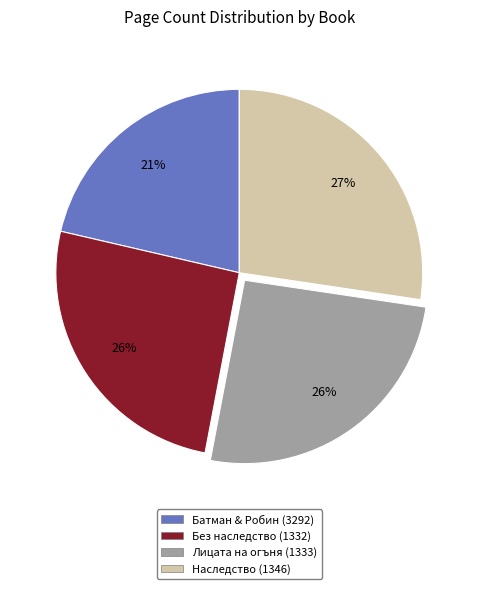

How many slices are in this pie chart?

4